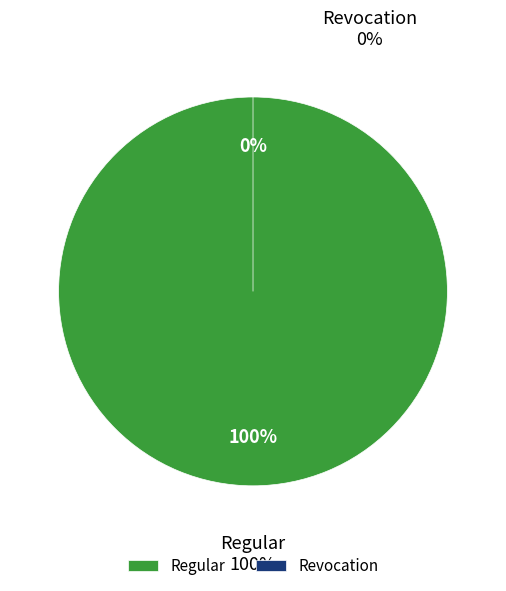

True or false: Revocation accounts for 1% of the total.

False